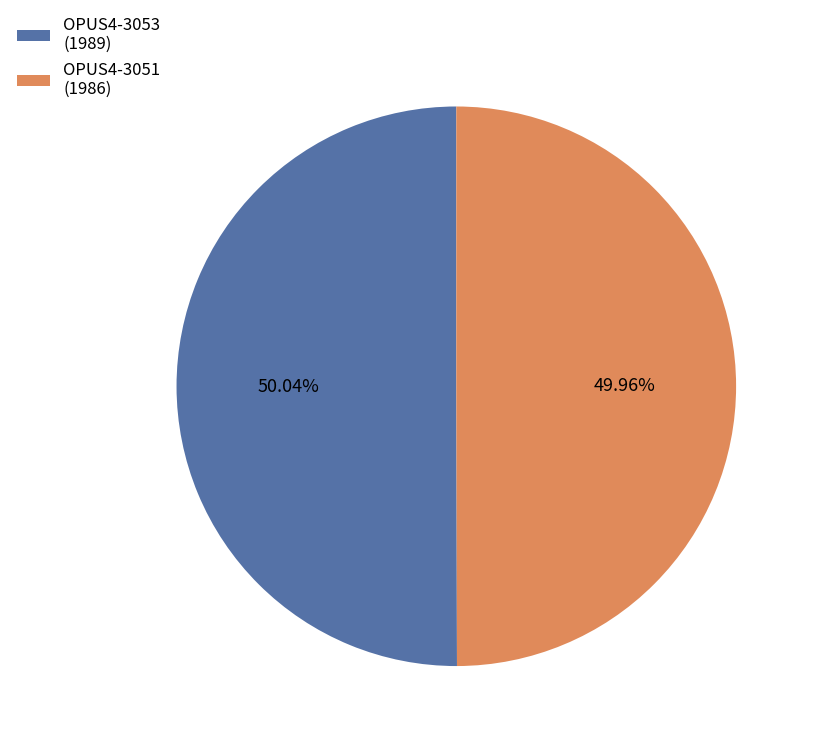

Does any single category account for the majority?

Yes